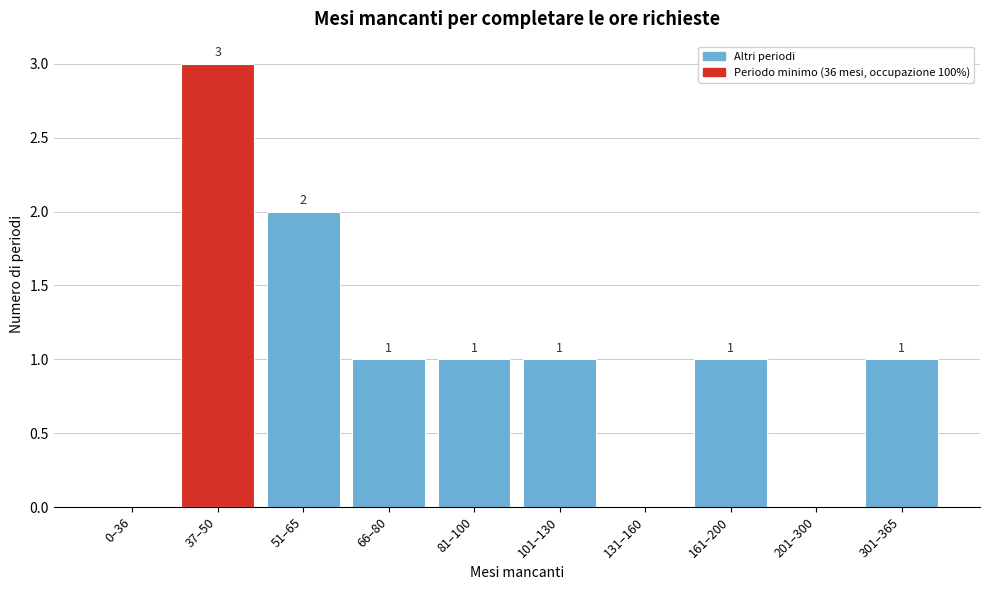

Reading left to right, transcribe all the data shown in this chart.

0–36=0	37–50=3	51–65=2	66–80=1	81–100=1	101–130=1	131–160=0	161–200=1	201–300=0	301–365=1